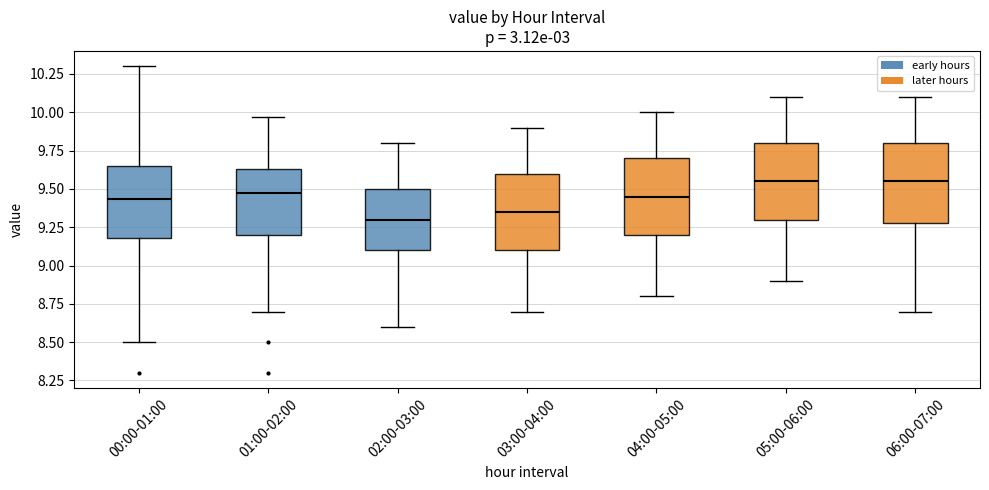

Reading left to right, read every box against the y-axis: the position of its median line, the range the box covers, and the ends of its whiskers. The values are not printed on the chart, so give them approximately, as read against the axis.

00:00-01:00: median 9.45, box 9.20 to 9.65, whiskers 8.50 to 10.30
01:00-02:00: median 9.45, box 9.20 to 9.65, whiskers 8.70 to 9.95
02:00-03:00: median 9.30, box 9.10 to 9.50, whiskers 8.60 to 9.80
03:00-04:00: median 9.35, box 9.10 to 9.60, whiskers 8.70 to 9.90
04:00-05:00: median 9.45, box 9.20 to 9.70, whiskers 8.80 to 10.00
05:00-06:00: median 9.55, box 9.30 to 9.80, whiskers 8.90 to 10.10
06:00-07:00: median 9.55, box 9.30 to 9.80, whiskers 8.70 to 10.10